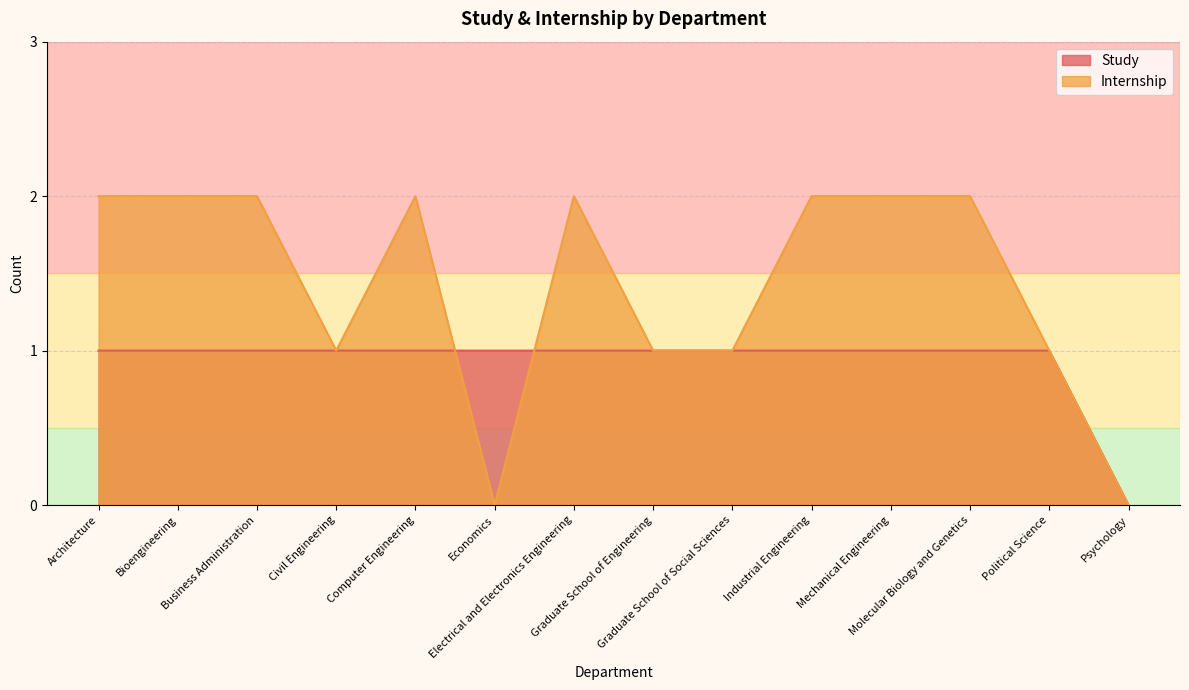

At how many categories does at least one series exceed 1?

8